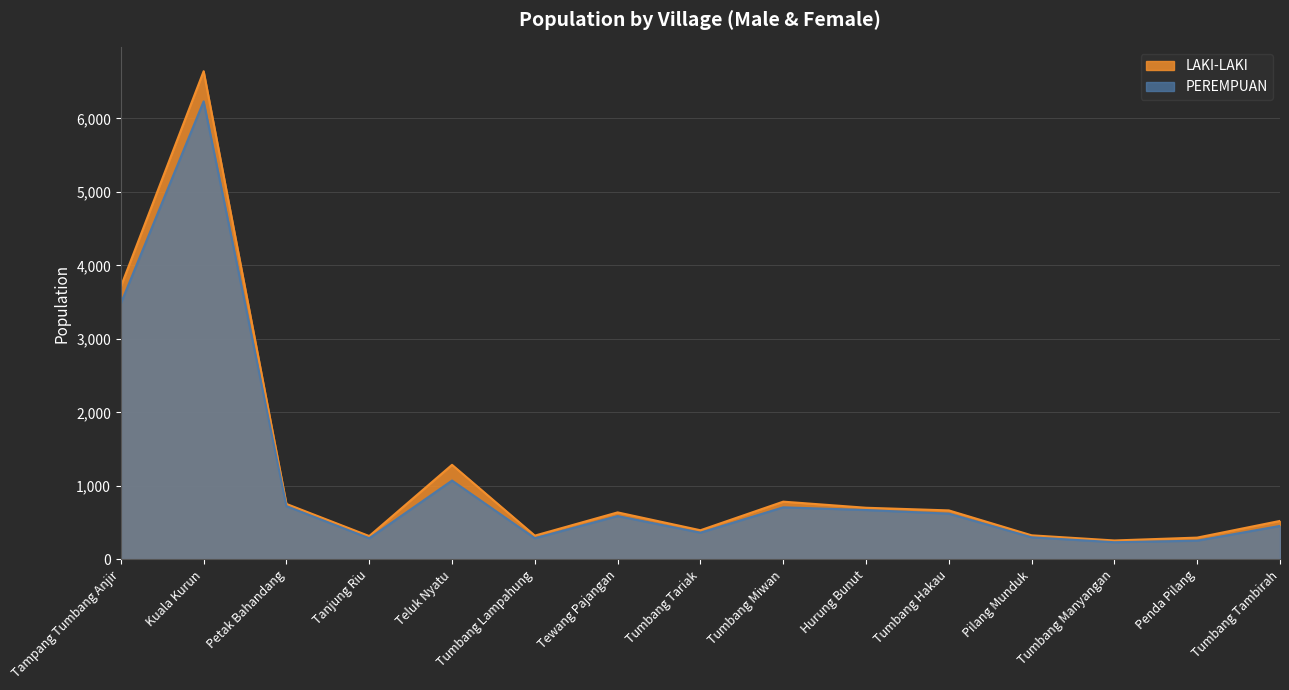

The value of PEREMPUAN at Tumbang Lampahung is 289. True or false?

True